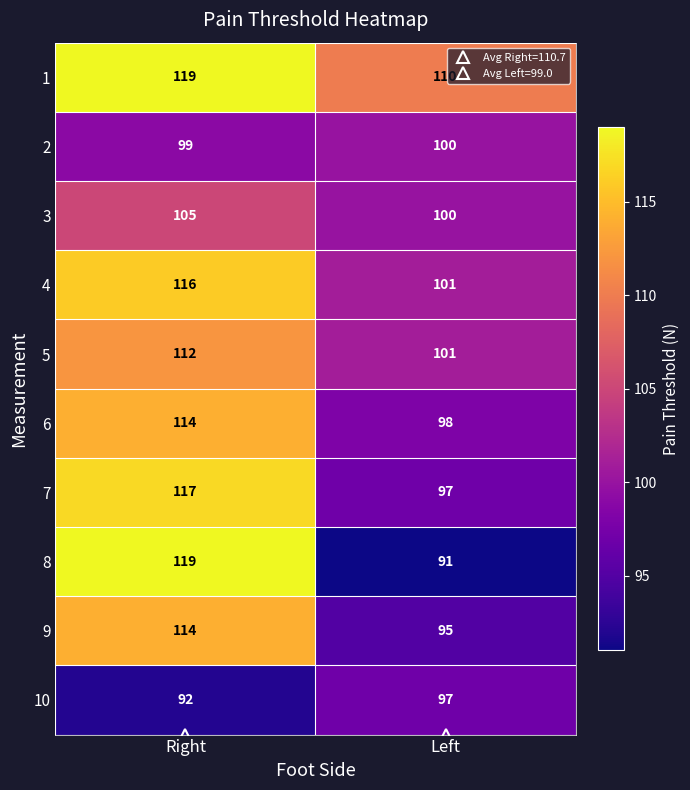

What is the lowest value of the 8 series?

91